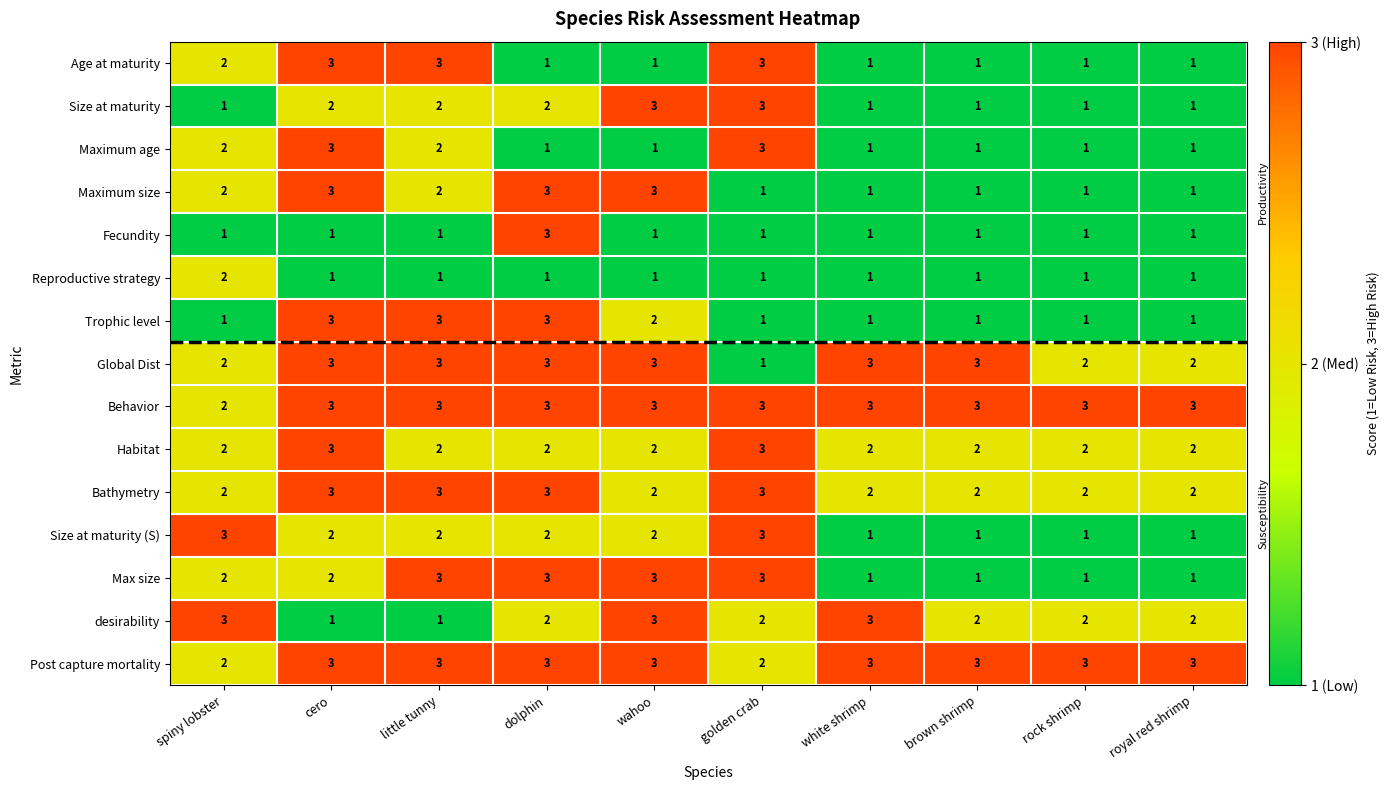

How many distinct data groups are displayed?

15